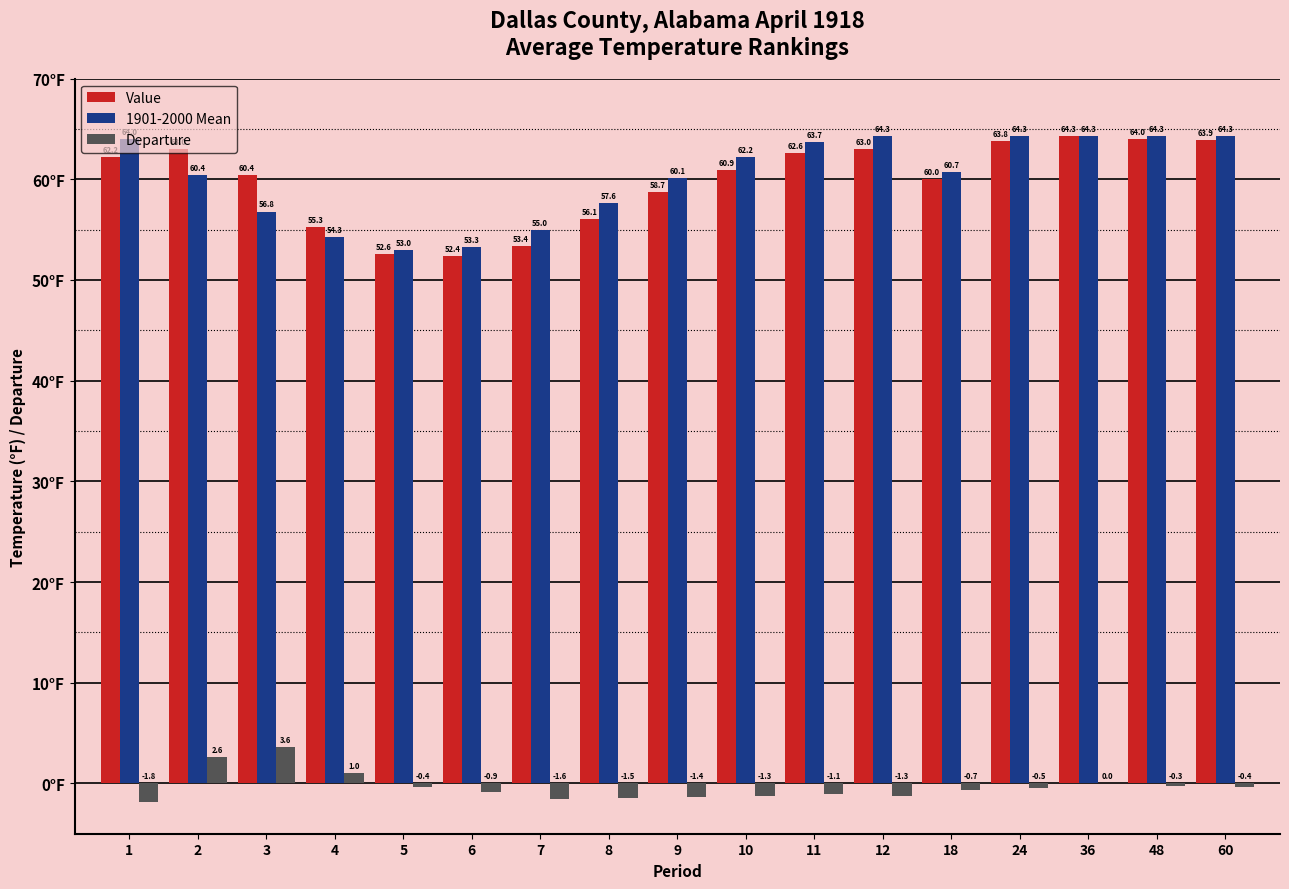

At which label does Departure reach its peak?

3